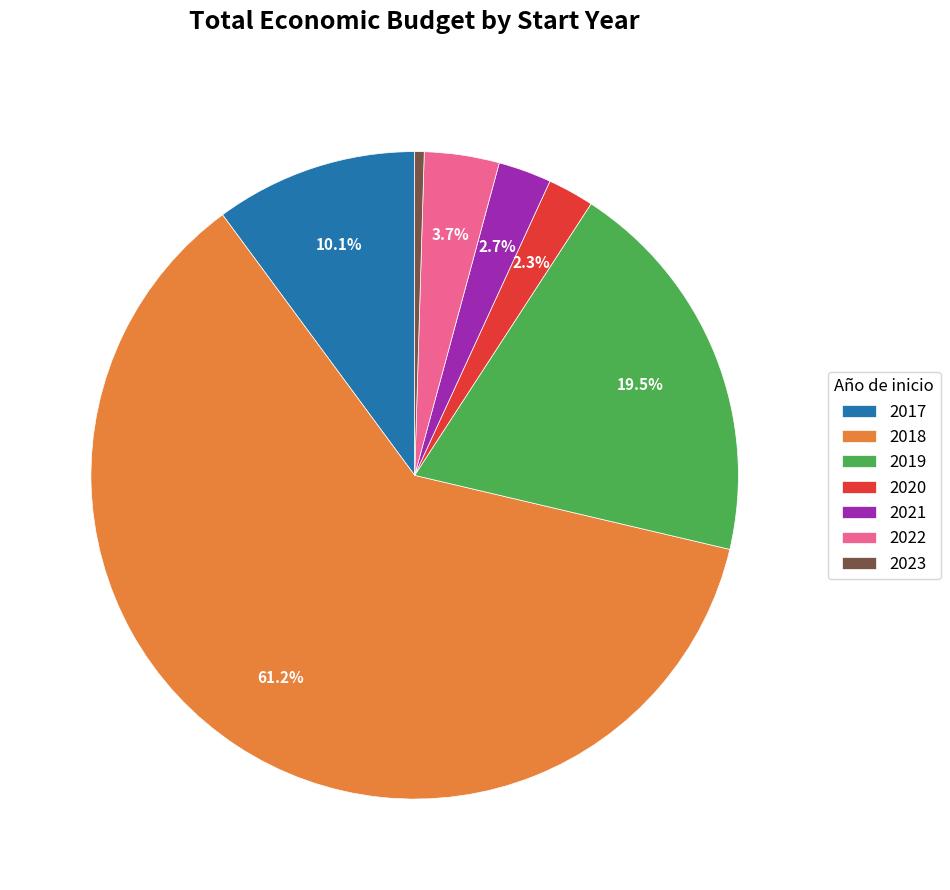

What portion of the pie excludes 2022?

96.3%